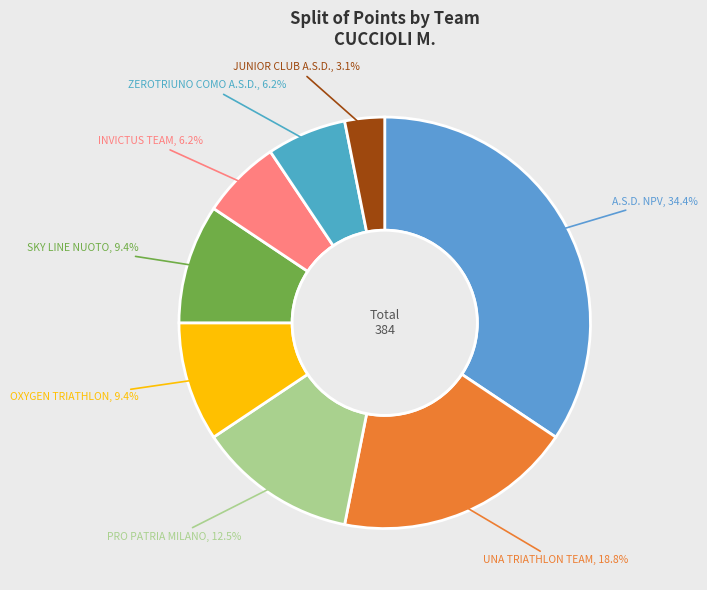

How many segments does this pie chart have?

8